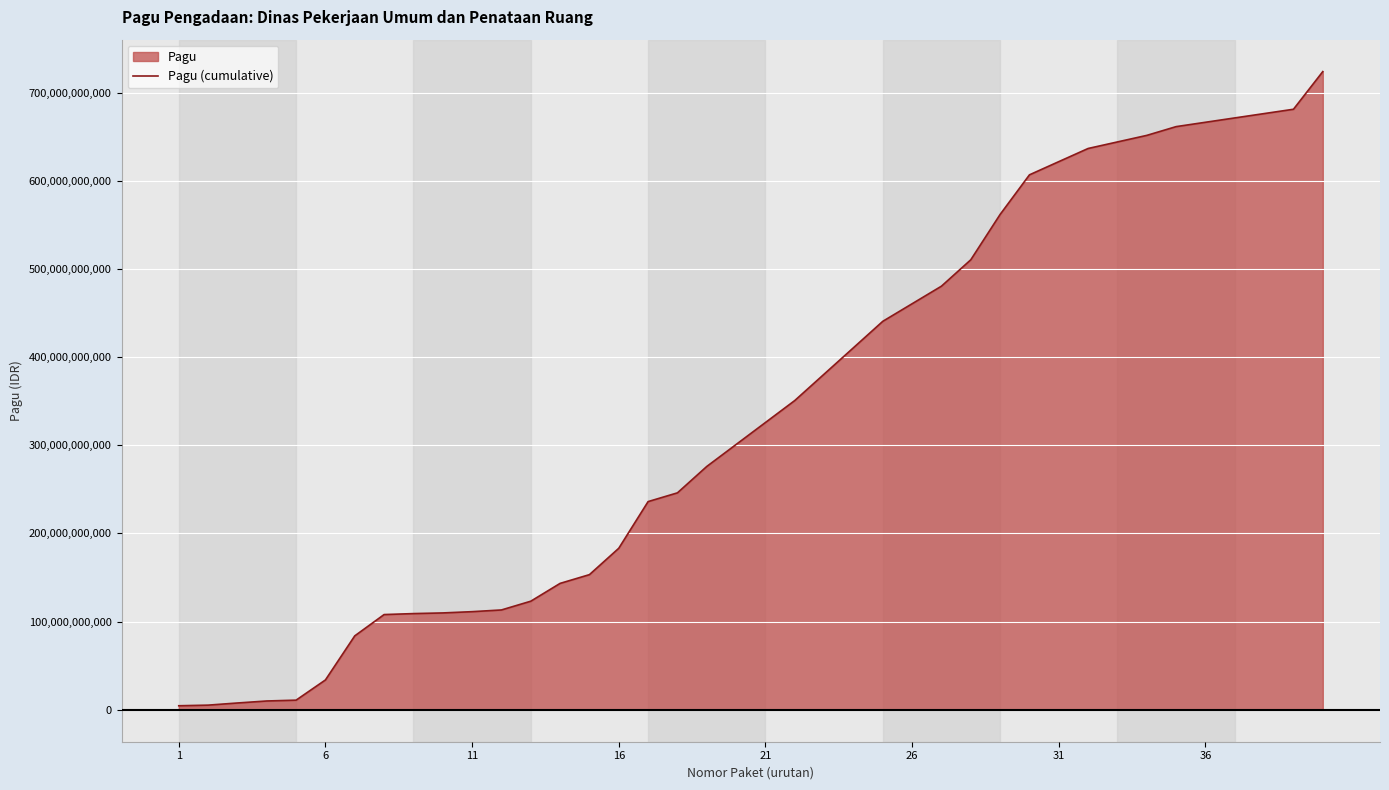

What is the smallest value displayed?

4599558950